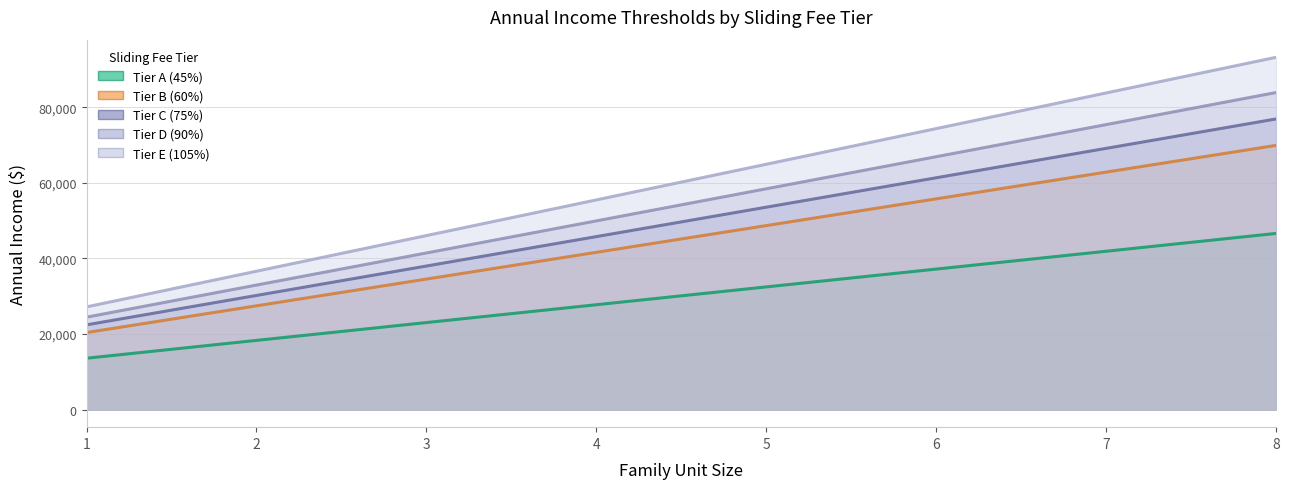

What is the value of the Tier D (90%) point at the 1st from the left?

24462.0